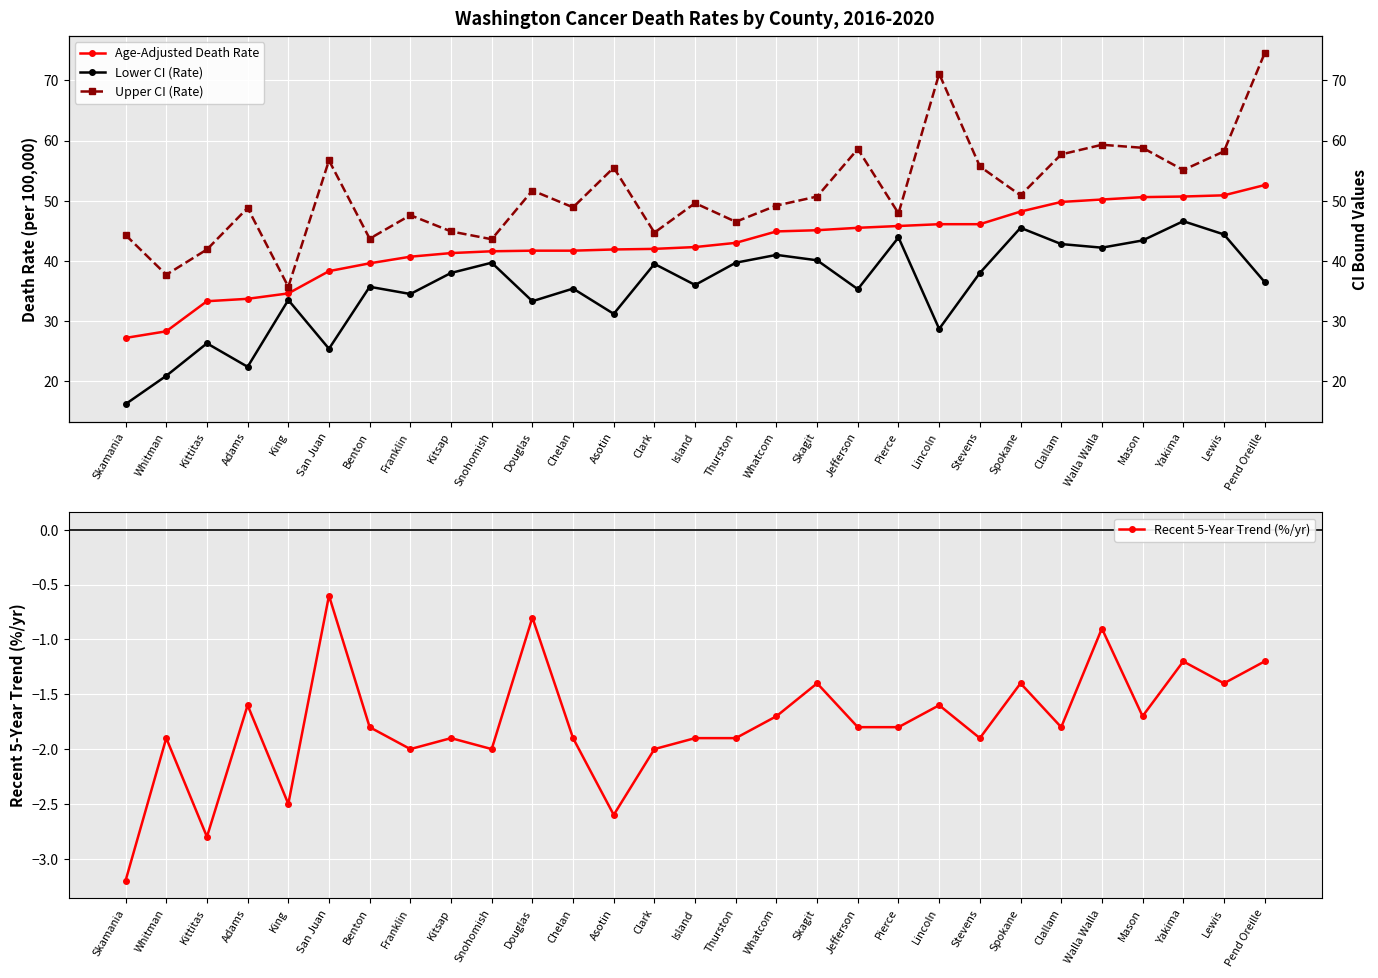

What is the label of the 20th point from the left?

Pierce